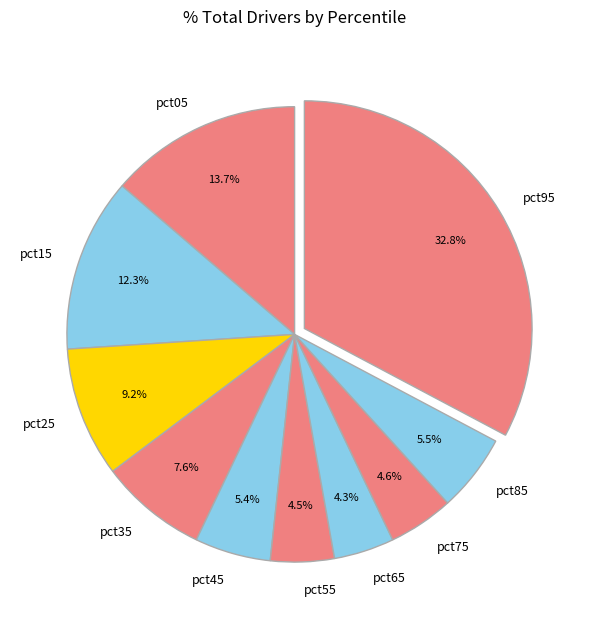

Does pct55 represent more than half of the total?

No